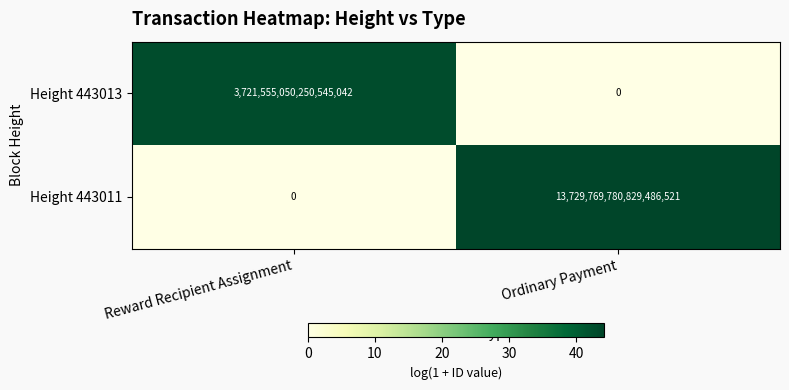

At which category is the sum across all series the highest?

Ordinary Payment